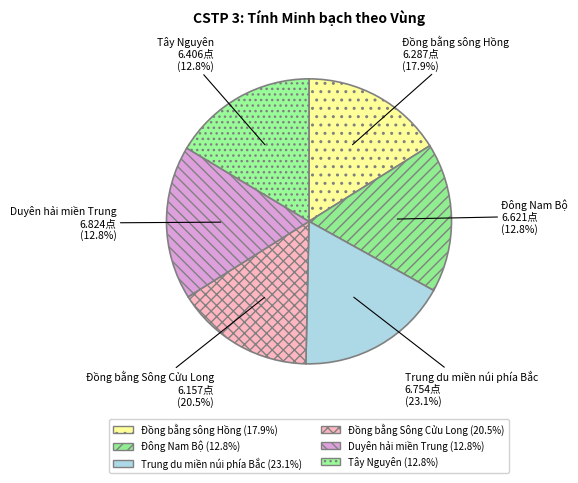

How many slices are in this pie chart?

6